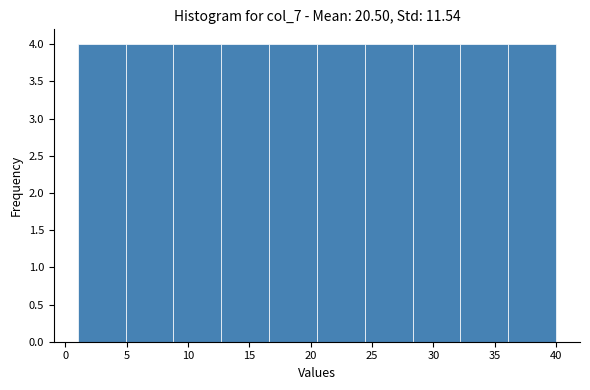

What is the height of the bar covering 16.6 to 20.5 on the x-axis? Neither the bar edges nor the heights are printed on the chart, so give them approximately, as read against the axes.

4